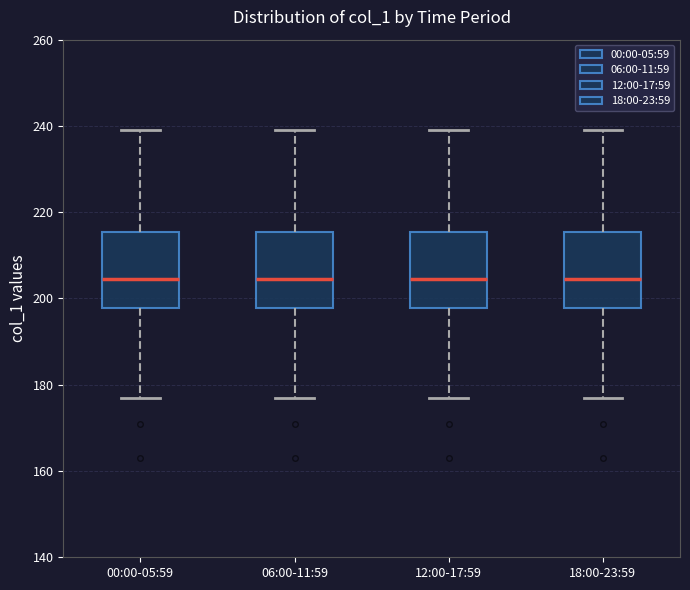

Reading left to right, read every box against the y-axis: the position of its median line, the range the box covers, and the ends of its whiskers. The values are not printed on the chart, so give them approximately, as read against the axis.

00:00-05:59: median 204, box 198 to 216, whiskers 178 to 240
06:00-11:59: median 204, box 198 to 216, whiskers 178 to 240
12:00-17:59: median 204, box 198 to 216, whiskers 178 to 240
18:00-23:59: median 204, box 198 to 216, whiskers 178 to 240